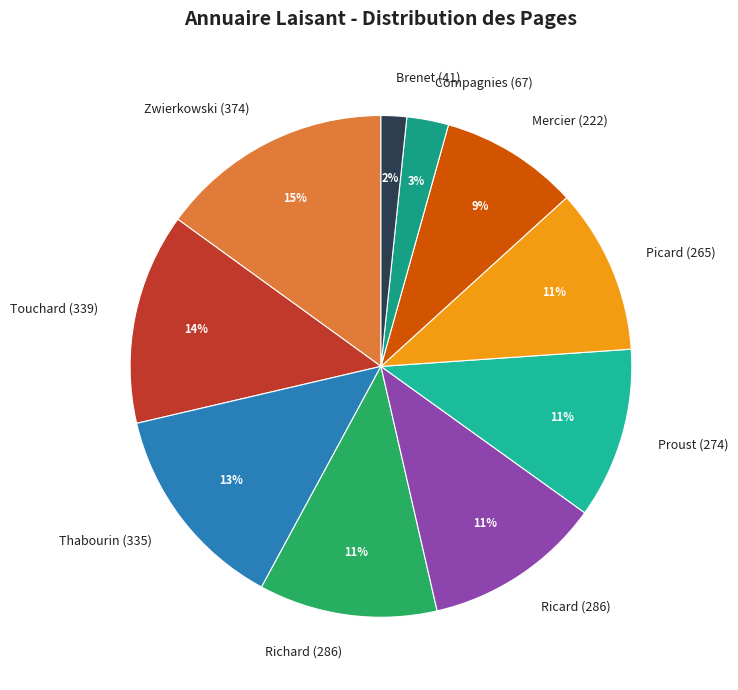

To the nearest percent, what is the average slice percentage?

10%